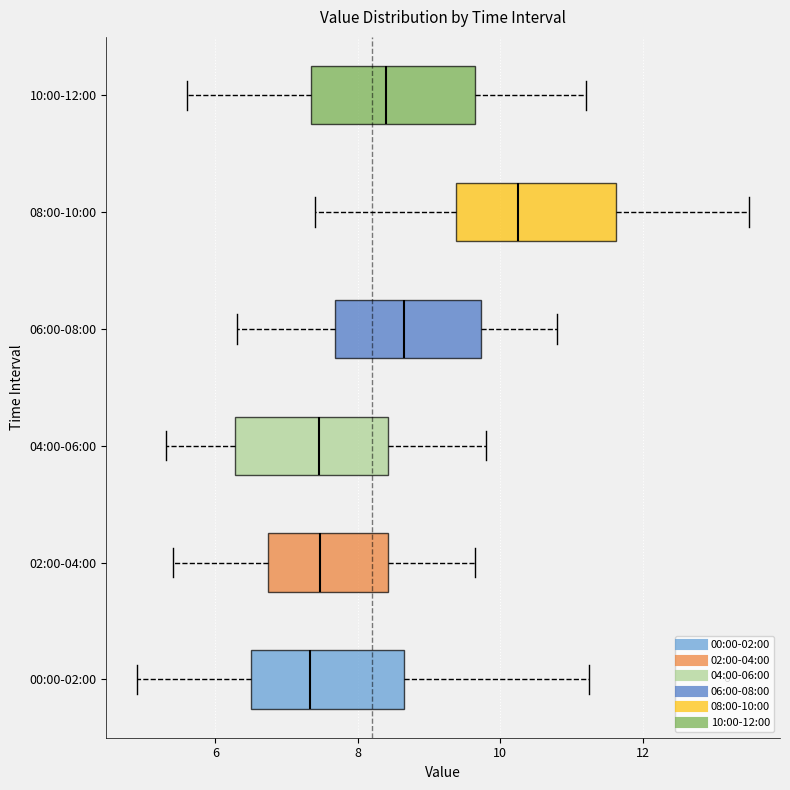

Reading bottom to top, read every box against the x-axis: the position of its median line, the range the box covers, and the ends of its whiskers. The values are not printed on the chart, so give them approximately, as read against the axis.

00:00-02:00: median 7.4, box 6.6 to 8.6, whiskers 5.0 to 11.2
02:00-04:00: median 7.4, box 6.8 to 8.4, whiskers 5.4 to 9.6
04:00-06:00: median 7.4, box 6.2 to 8.4, whiskers 5.4 to 9.8
06:00-08:00: median 8.6, box 7.6 to 9.8, whiskers 6.4 to 10.8
08:00-10:00: median 10.2, box 9.4 to 11.6, whiskers 7.4 to 13.6
10:00-12:00: median 8.4, box 7.4 to 9.6, whiskers 5.6 to 11.2